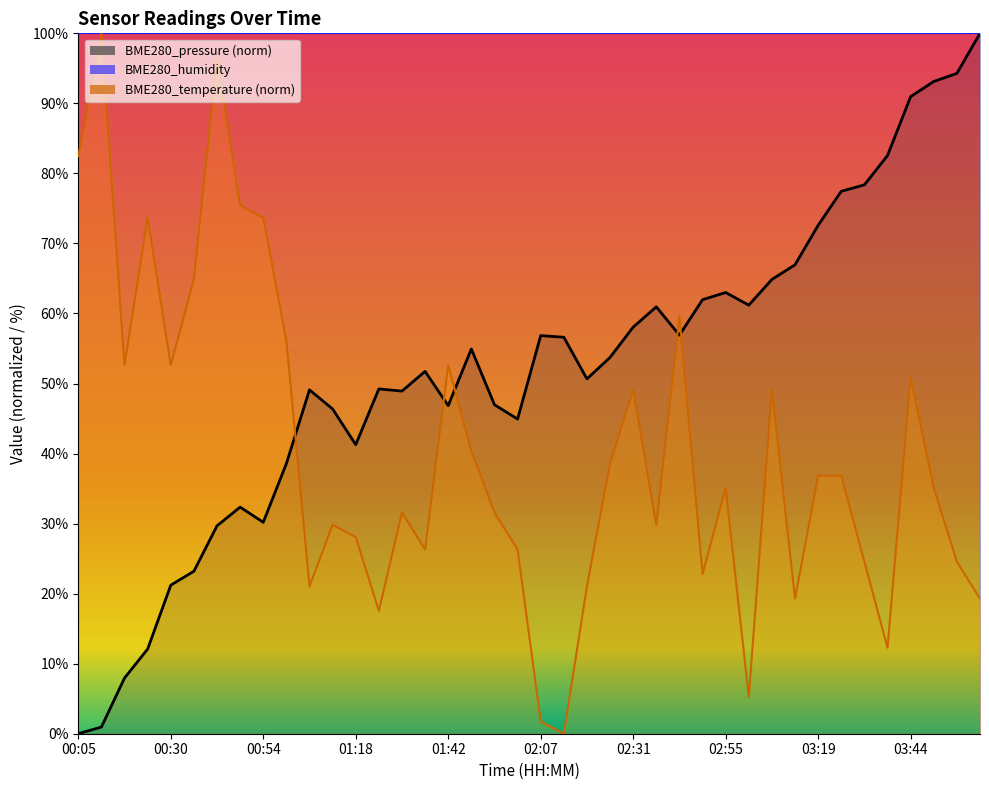

List the labels in order of BME280_temperature value, smallest first.

02:13, 02:07, 03:01, 03:38, 01:24, 03:13, 04:02, 01:06, 02:19, 02:49, 03:31, 03:56, 01:36, 02:01, 01:18, 01:12, 02:37, 01:30, 01:55, 02:55, 03:50, 03:19, 03:25, 02:25, 01:49, 02:31, 03:07, 03:44, 00:18, 00:30, 01:42, 01:00, 02:43, 00:36, 00:24, 00:54, 00:48, 00:05, 00:42, 00:12